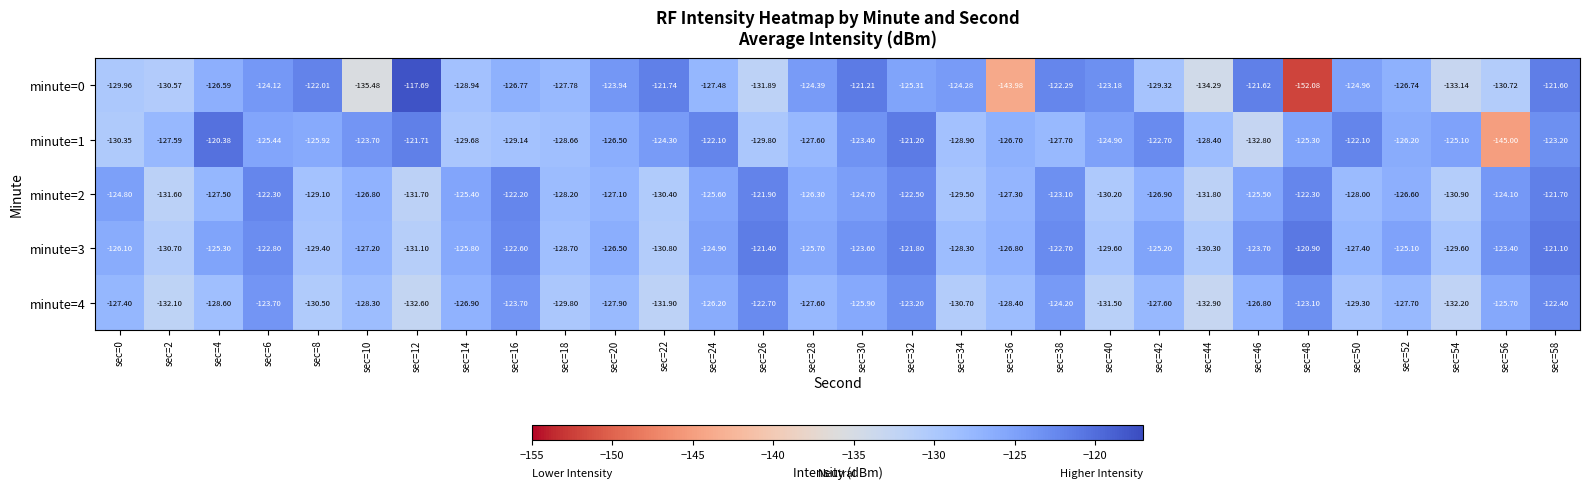

Reading left to right, transcribe all the data shown in this chart.

minute=0: sec=0=-130.0	sec=2=-130.6	sec=4=-126.6	sec=6=-124.1	sec=8=-122.0	sec=10=-135.5	sec=12=-117.7	sec=14=-128.9	sec=16=-126.8	sec=18=-127.8	sec=20=-123.9	sec=22=-121.7	sec=24=-127.5	sec=26=-131.9	sec=28=-124.4	sec=30=-121.2	sec=32=-125.3	sec=34=-124.3	sec=36=-144.0	sec=38=-122.3	sec=40=-123.2	sec=42=-129.3	sec=44=-134.3	sec=46=-121.6	sec=48=-152.1	sec=50=-125.0	sec=52=-126.7	sec=54=-133.1	sec=56=-130.7	sec=58=-121.6
minute=1: sec=0=-130.3	sec=2=-127.6	sec=4=-120.4	sec=6=-125.4	sec=8=-125.9	sec=10=-123.7	sec=12=-121.7	sec=14=-129.7	sec=16=-129.1	sec=18=-128.7	sec=20=-126.5	sec=22=-124.3	sec=24=-122.1	sec=26=-129.8	sec=28=-127.6	sec=30=-123.4	sec=32=-121.2	sec=34=-128.9	sec=36=-126.7	sec=38=-127.7	sec=40=-124.9	sec=42=-122.7	sec=44=-128.4	sec=46=-132.8	sec=48=-125.3	sec=50=-122.1	sec=52=-126.2	sec=54=-125.1	sec=56=-145.0	sec=58=-123.2
minute=2: sec=0=-124.8	sec=2=-131.6	sec=4=-127.5	sec=6=-122.3	sec=8=-129.1	sec=10=-126.8	sec=12=-131.7	sec=14=-125.4	sec=16=-122.2	sec=18=-128.2	sec=20=-127.1	sec=22=-130.4	sec=24=-125.6	sec=26=-121.9	sec=28=-126.3	sec=30=-124.7	sec=32=-122.5	sec=34=-129.5	sec=36=-127.3	sec=38=-123.1	sec=40=-130.2	sec=42=-126.9	sec=44=-131.8	sec=46=-125.5	sec=48=-122.3	sec=50=-128.0	sec=52=-126.6	sec=54=-130.9	sec=56=-124.1	sec=58=-121.7
minute=3: sec=0=-126.1	sec=2=-130.7	sec=4=-125.3	sec=6=-122.8	sec=8=-129.4	sec=10=-127.2	sec=12=-131.1	sec=14=-125.8	sec=16=-122.6	sec=18=-128.7	sec=20=-126.5	sec=22=-130.8	sec=24=-124.9	sec=26=-121.4	sec=28=-125.7	sec=30=-123.6	sec=32=-121.8	sec=34=-128.3	sec=36=-126.8	sec=38=-122.7	sec=40=-129.6	sec=42=-125.2	sec=44=-130.3	sec=46=-123.7	sec=48=-120.9	sec=50=-127.4	sec=52=-125.1	sec=54=-129.6	sec=56=-123.4	sec=58=-121.1
minute=4: sec=0=-127.4	sec=2=-132.1	sec=4=-128.6	sec=6=-123.7	sec=8=-130.5	sec=10=-128.3	sec=12=-132.6	sec=14=-126.9	sec=16=-123.7	sec=18=-129.8	sec=20=-127.9	sec=22=-131.9	sec=24=-126.2	sec=26=-122.7	sec=28=-127.6	sec=30=-125.9	sec=32=-123.2	sec=34=-130.7	sec=36=-128.4	sec=38=-124.2	sec=40=-131.5	sec=42=-127.6	sec=44=-132.9	sec=46=-126.8	sec=48=-123.1	sec=50=-129.3	sec=52=-127.7	sec=54=-132.2	sec=56=-125.7	sec=58=-122.4